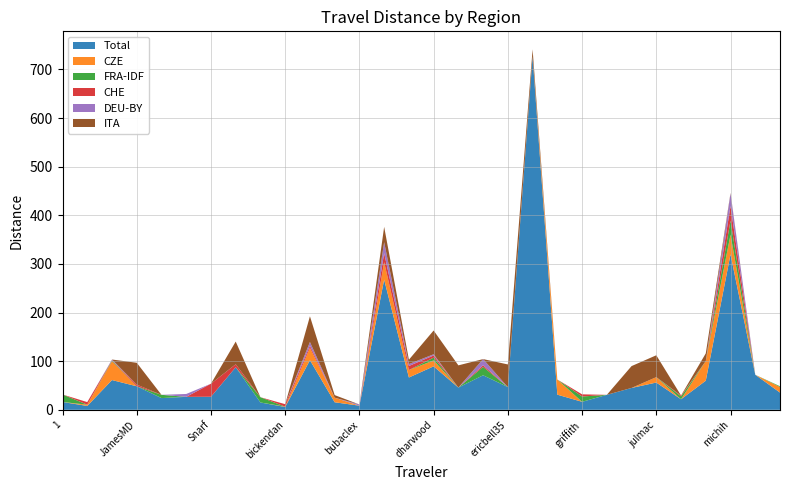

Reading right to left, transcribe all the data shown in this chart.

Total: niels=35.4	moabdave=72.1	michih=319.7	martin0102=59.9	lkefct=21.7	julmac=56.1	jerseyman4=44.9	jayhawkco=30.8	griffith=16.4	feliweigi=31.1	eucitizen=726.1	ericbell35=46.6	emmaf=71.0	dsaneus=45.7	dharwood=89.3	cougar1989=66.4	cinx=267.7	bubaclex=8.5	boris=15.5	bogdymol=102.0	bickendan=5.8	bhemphill=15.0	bartpetat=87.5	Snarf=26.8	Mihai=26.6	Mapamagician=24.1	JamesMD=48.4	ChrisZwolle=61.2	Aseluit=7.9	1=16.1
CZE: niels=11.4	moabdave=0.0	michih=40.5	martin0102=40.4	lkefct=0.0	julmac=11.1	jerseyman4=0.0	jayhawkco=0.0	griffith=0.0	feliweigi=31.1	eucitizen=0.6	ericbell35=0.0	emmaf=0.0	dsaneus=0.0	dharwood=12.2	cougar1989=15.3	cinx=36.0	bubaclex=0.0	boris=9.5	bogdymol=25.4	bickendan=0.7	bhemphill=0.0	bartpetat=0.0	Snarf=0.0	Mihai=0.0	Mapamagician=0.0	JamesMD=0.0	ChrisZwolle=38.8	Aseluit=2.6	1=0.0
FRA-IDF: niels=1.5	moabdave=0.0	michih=28.8	martin0102=0.0	lkefct=6.0	julmac=0.0	jerseyman4=0.0	jayhawkco=0.0	griffith=10.9	feliweigi=0.0	eucitizen=0.0	ericbell35=0.0	emmaf=17.3	dsaneus=0.0	dharwood=5.7	cougar1989=0.0	cinx=0.0	bubaclex=0.0	boris=0.0	bogdymol=0.0	bickendan=0.0	bhemphill=10.8	bartpetat=0.0	Snarf=0.0	Mihai=0.0	Mapamagician=6.7	JamesMD=0.0	ChrisZwolle=1.5	Aseluit=0.0	1=15.4
CHE: niels=0.0	moabdave=0.0	michih=30.0	martin0102=0.0	lkefct=1.7	julmac=0.0	jerseyman4=0.0	jayhawkco=0.0	griffith=4.4	feliweigi=0.0	eucitizen=0.0	ericbell35=0.0	emmaf=3.3	dsaneus=0.0	dharwood=4.4	cougar1989=8.4	cinx=18.5	bubaclex=0.0	boris=0.0	bogdymol=4.4	bickendan=5.1	bhemphill=0.0	bartpetat=6.1	Snarf=26.8	Mihai=0.0	Mapamagician=0.0	JamesMD=3.4	ChrisZwolle=0.5	Aseluit=5.3	1=0.0
DEU-BY: niels=0.0	moabdave=0.0	michih=25.6	martin0102=0.0	lkefct=0.0	julmac=0.0	jerseyman4=0.0	jayhawkco=0.0	griffith=0.0	feliweigi=0.0	eucitizen=0.0	ericbell35=0.0	emmaf=12.7	dsaneus=0.0	dharwood=2.4	cougar1989=4.0	cinx=22.5	bubaclex=2.4	boris=0.0	bogdymol=7.7	bickendan=0.0	bhemphill=0.0	bartpetat=0.0	Snarf=0.0	Mihai=5.9	Mapamagician=0.0	JamesMD=0.0	ChrisZwolle=1.4	Aseluit=0.0	1=0.0
ITA: niels=0.0	moabdave=0.0	michih=1.2	martin0102=15.8	lkefct=0.0	julmac=44.9	jerseyman4=44.9	jayhawkco=0.0	griffith=0.0	feliweigi=0.0	eucitizen=14.4	ericbell35=46.6	emmaf=0.0	dsaneus=45.7	dharwood=48.9	cougar1989=8.9	cinx=31.6	bubaclex=0.0	boris=5.3	bogdymol=52.8	bickendan=0.0	bhemphill=0.0	bartpetat=46.6	Snarf=0.0	Mihai=0.0	Mapamagician=0.0	JamesMD=44.9	ChrisZwolle=0.0	Aseluit=0.0	1=0.0